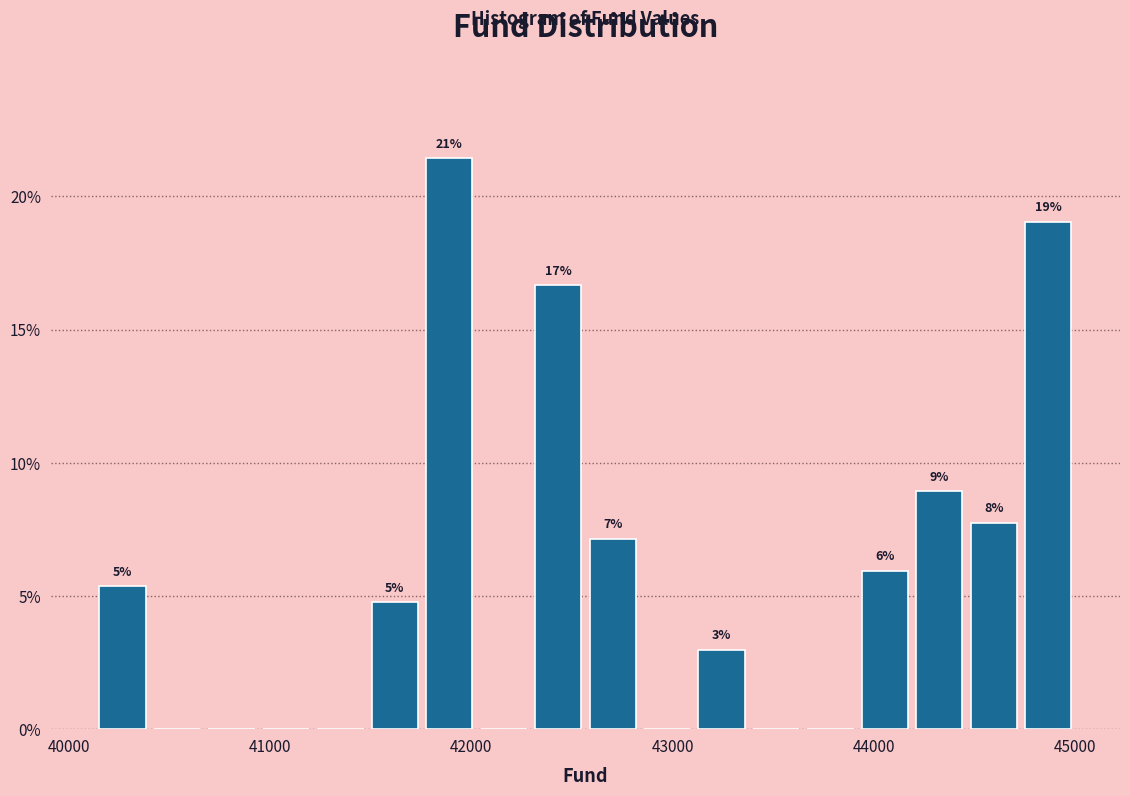

Read against the x-axis, roughly where is the centre of the tallest bar?

41900